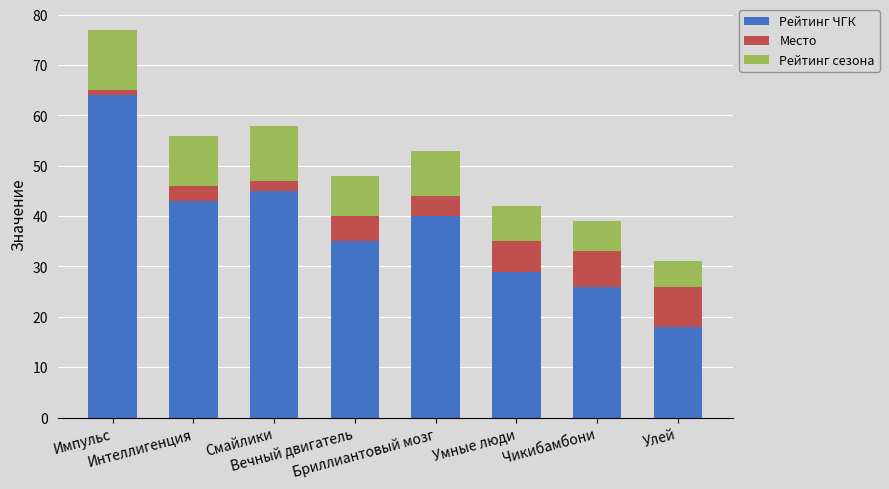

Are the bars grouped side by side (vs. stacked)?

No